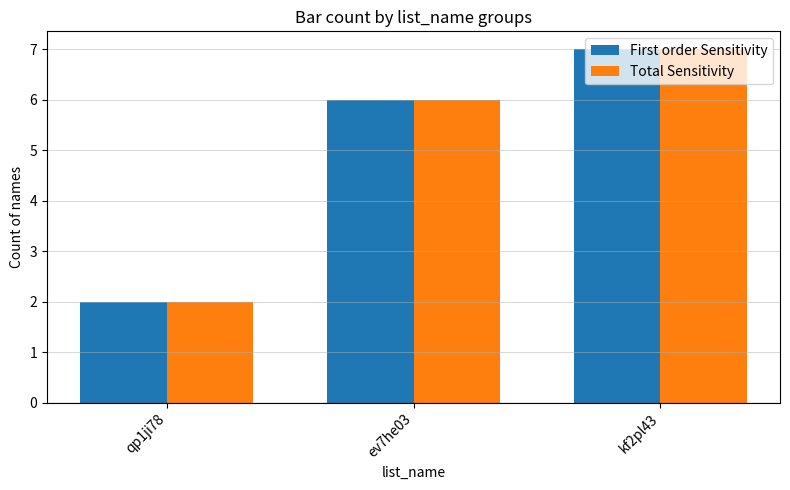

Reading right to left, extract all data points from this chart.

First order Sensitivity: kf2pl43=7	ev7he03=6	qp1ji78=2
Total Sensitivity: kf2pl43=7	ev7he03=6	qp1ji78=2